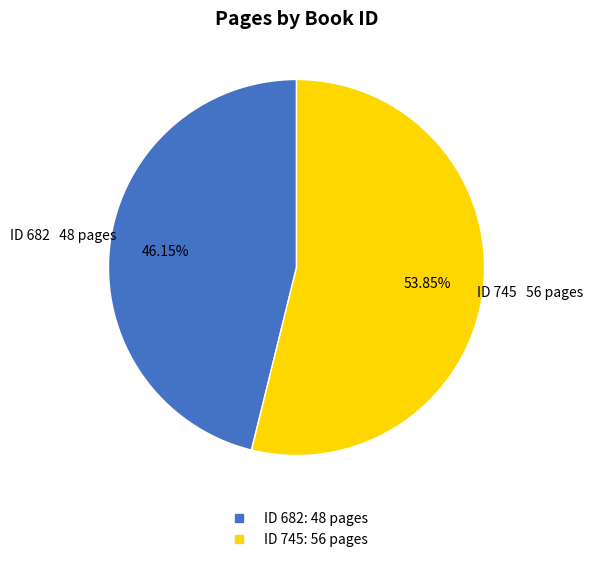

Does any single category account for the majority?

Yes